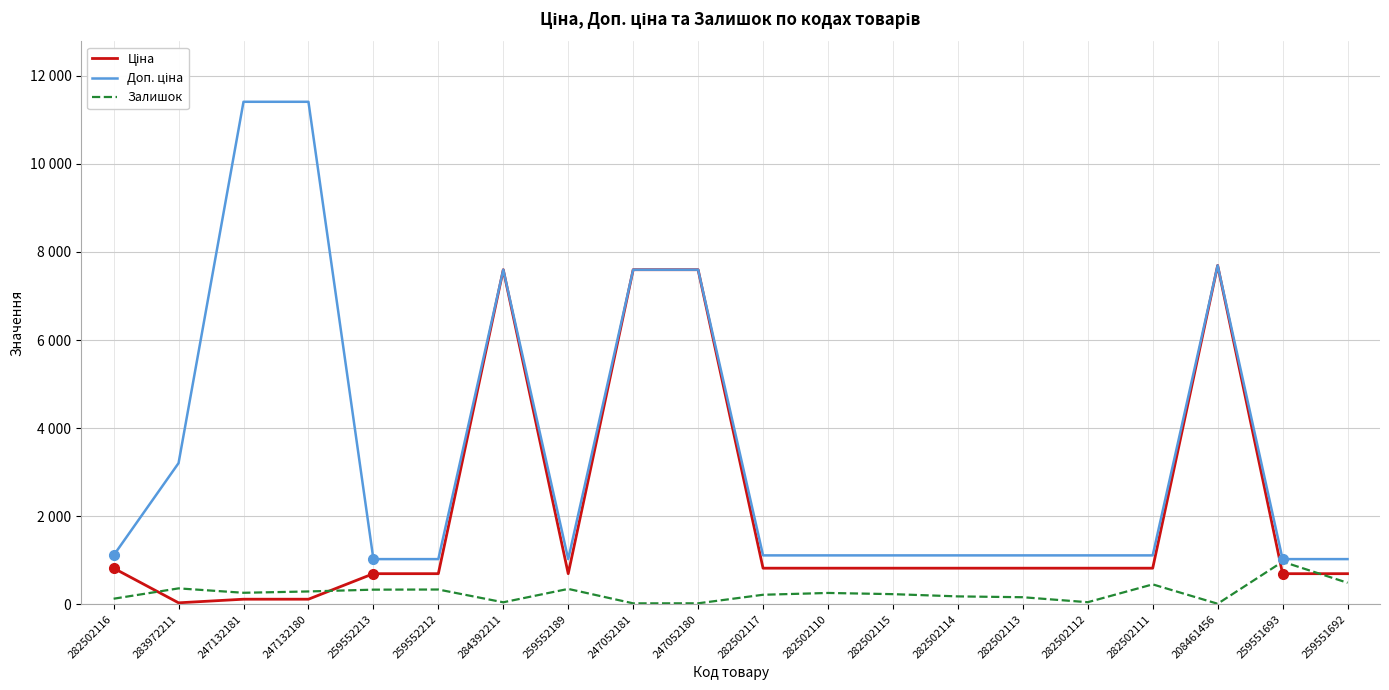

Is this an area chart (filled region under the line)?

No